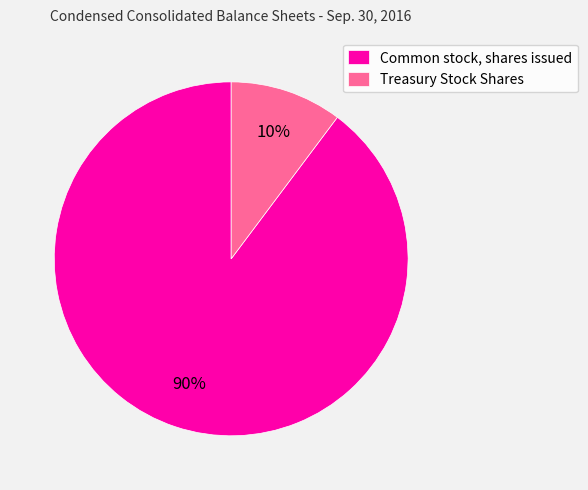

Do Common stock, shares issued and Treasury Stock Shares together represent more than half of the pie?

Yes